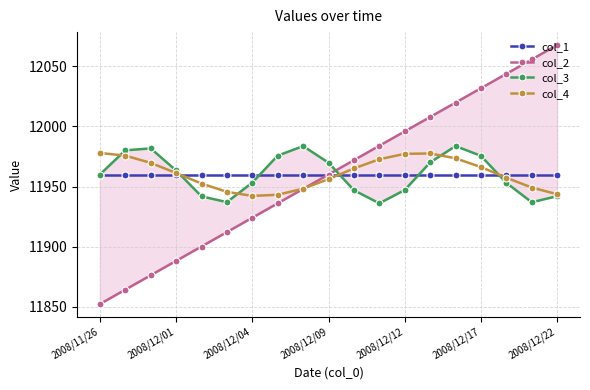

In col_4, how many points are higher than both neighbors (excluding endpoints)?

1